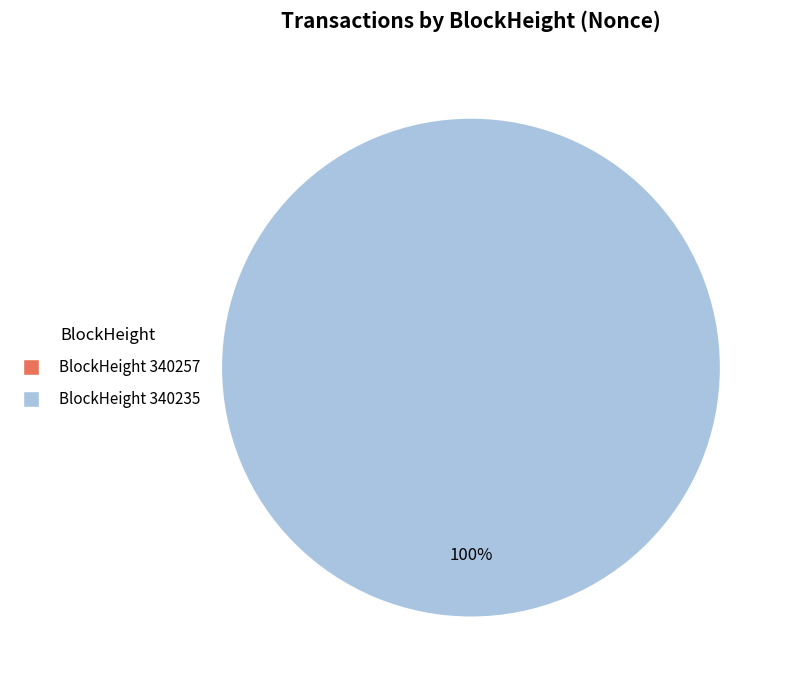

To the nearest percent, what portion does 340235 represent?

100%